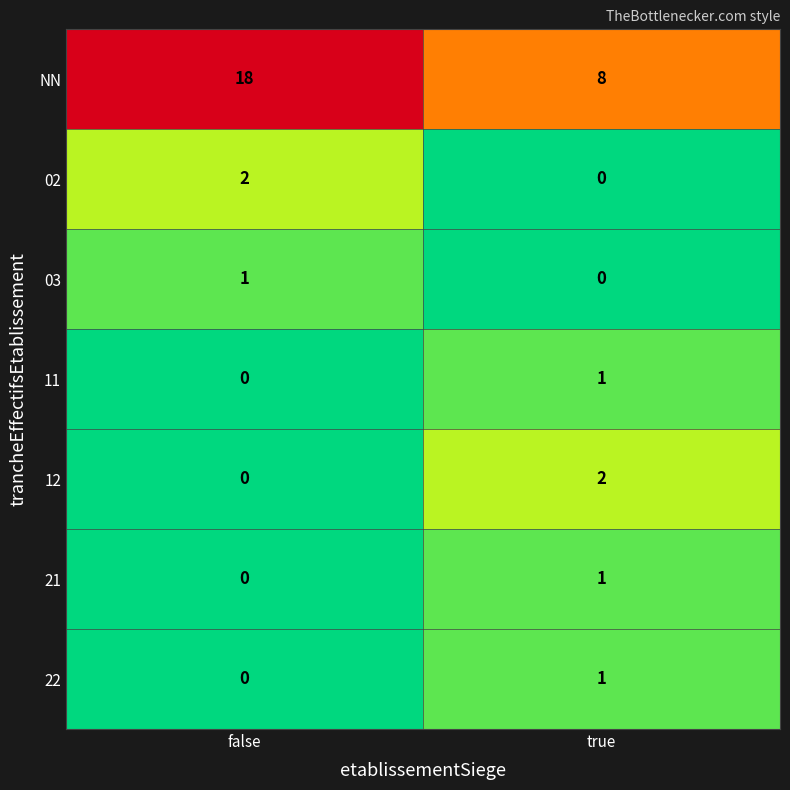

How many data points in 22 are less than 1?

1